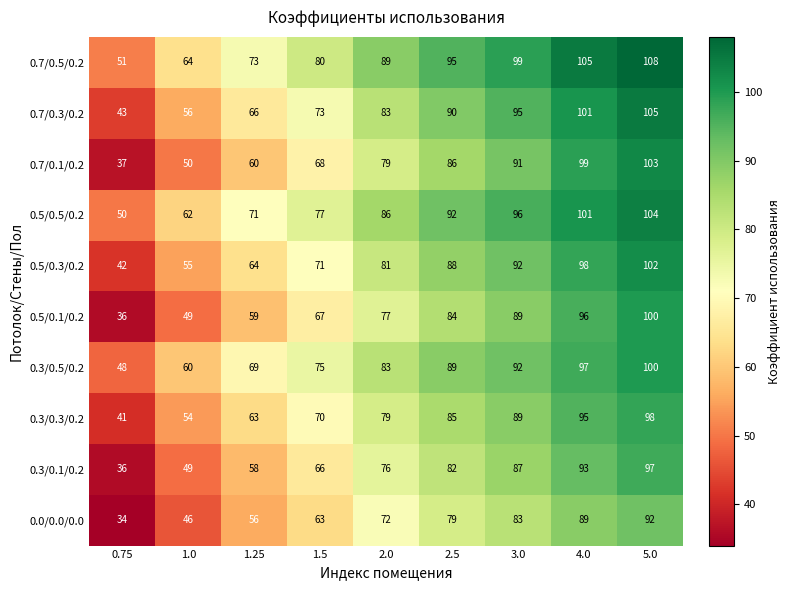

What is the sum of all 0.3/0.5/0.2 values?

713